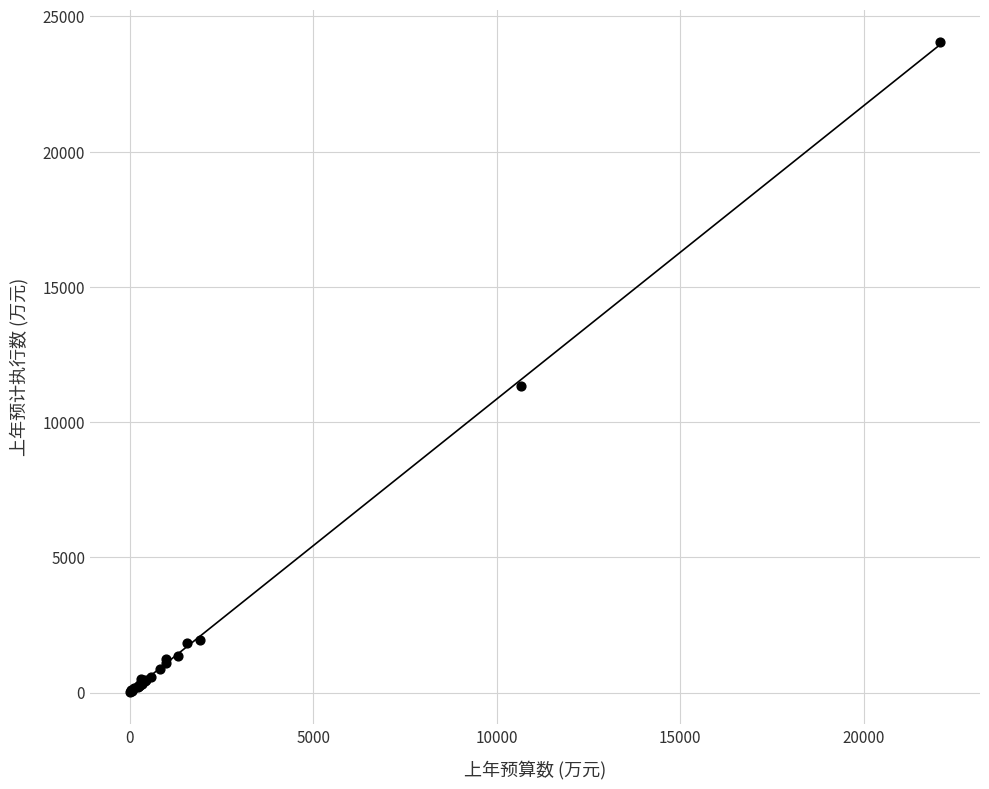

What Y value in the scatter plot is closest to 12039?

11338